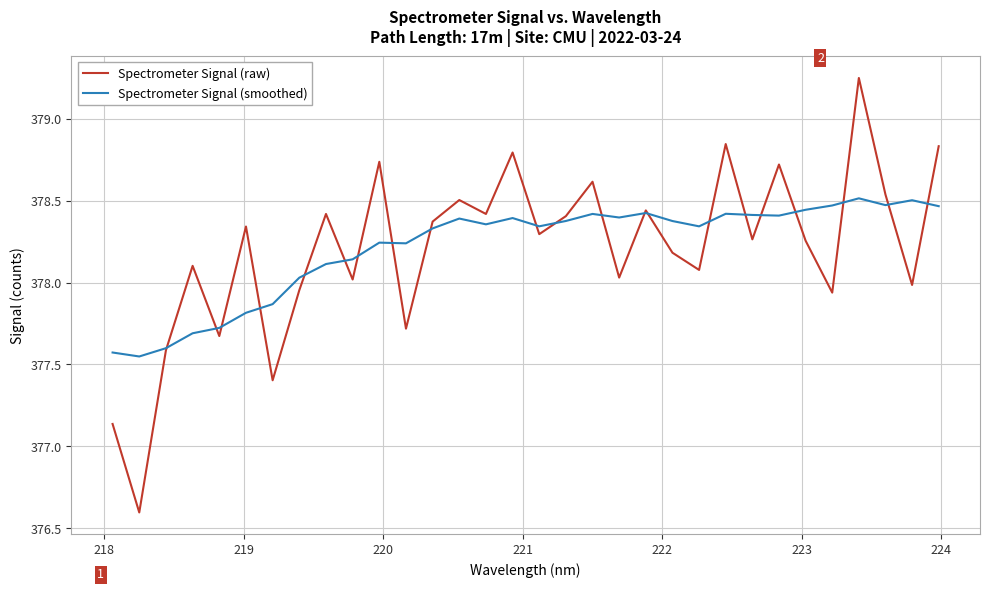

Rank the series by their maximum value, from lowest to highest.

Spectrometer Signal (smoothed), Spectrometer Signal (raw)